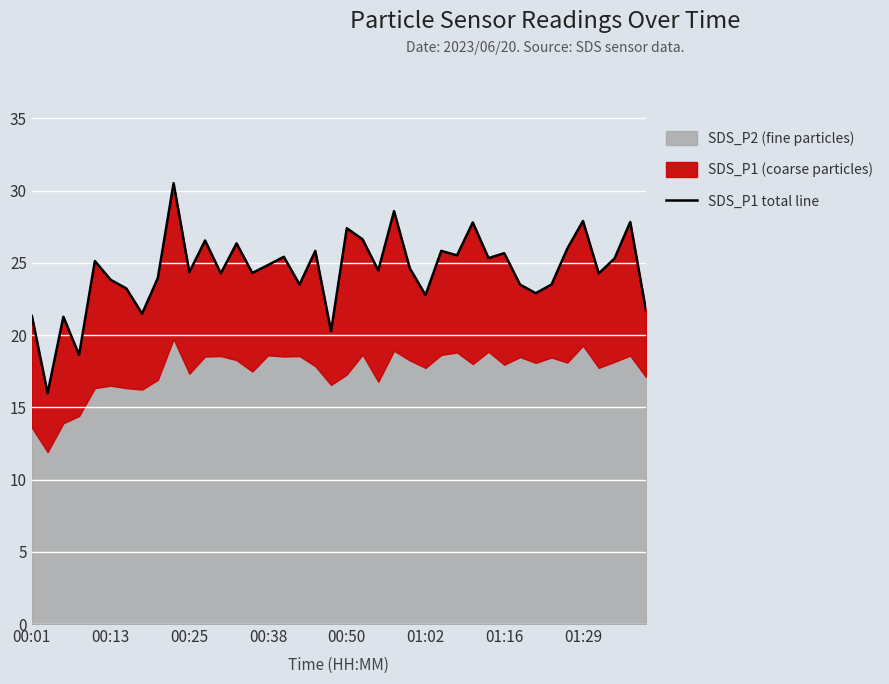

Approximately how many times larger is the value at 25 compared to 33?

1.0